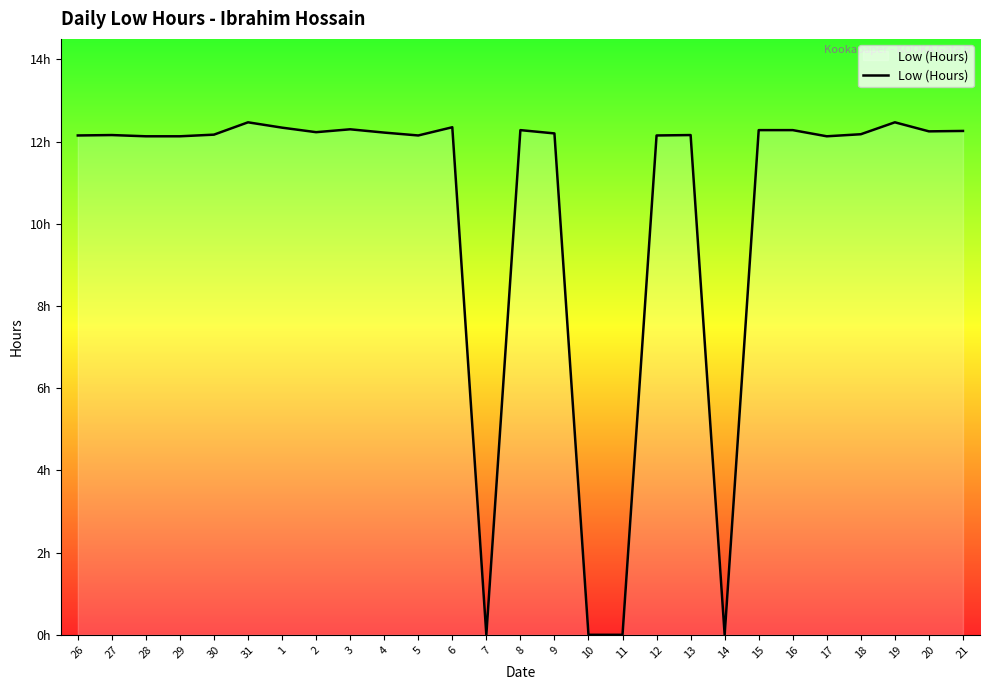

Does the chart have visible grid lines?

No